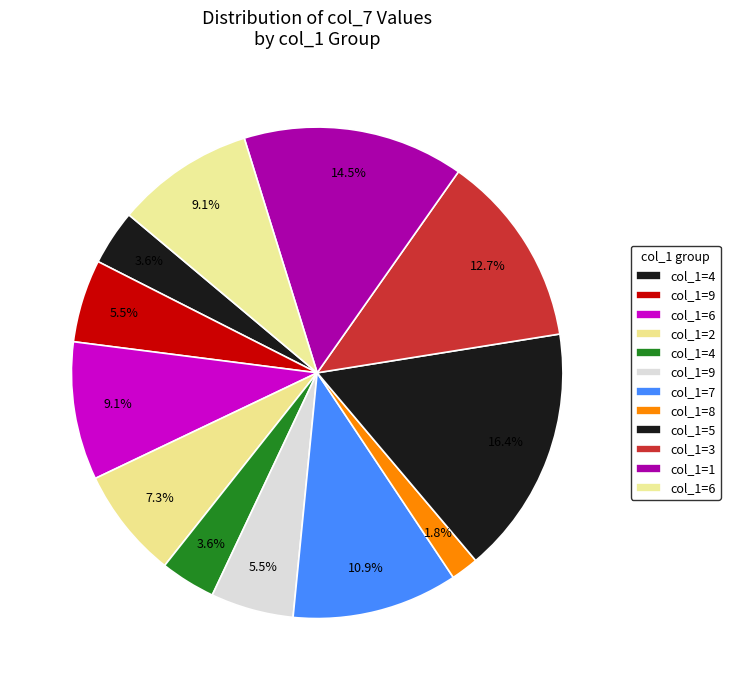

How many segments does this pie chart have?

12